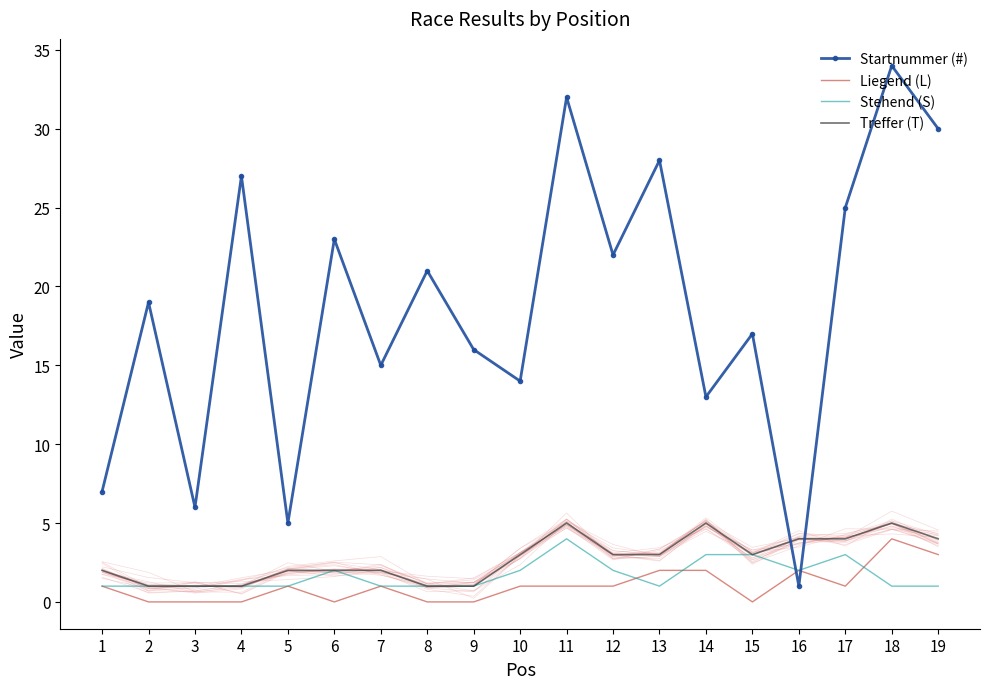

What is the difference between the highest and lowest values at 8?

21